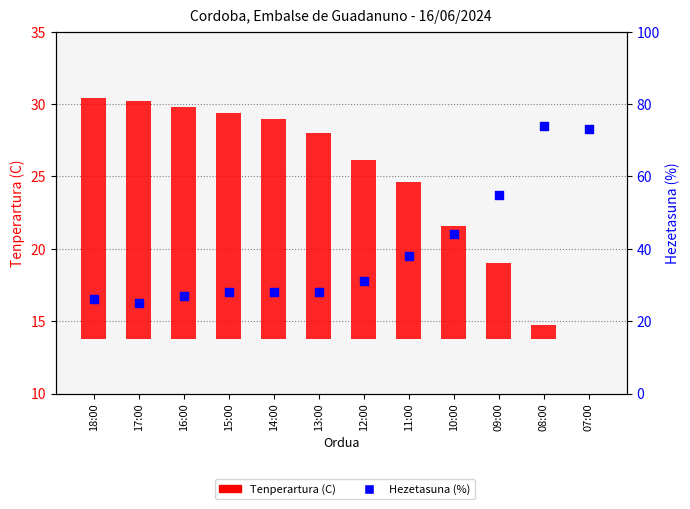

At how many categories does at least one series exceed 17?

12